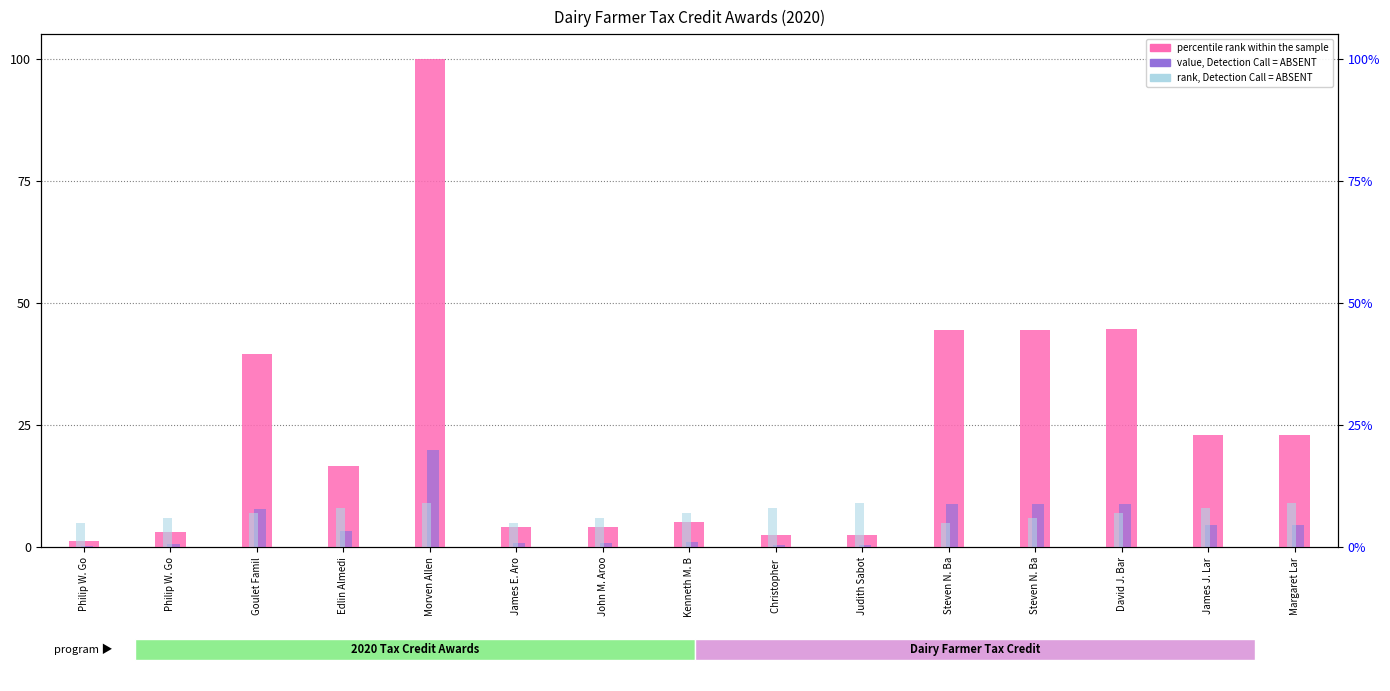

At Goulet Famil, list the series in order from smallest to largest.

rank, Detection Call = ABSENT, value, Detection Call = ABSENT, percentile rank within the sample